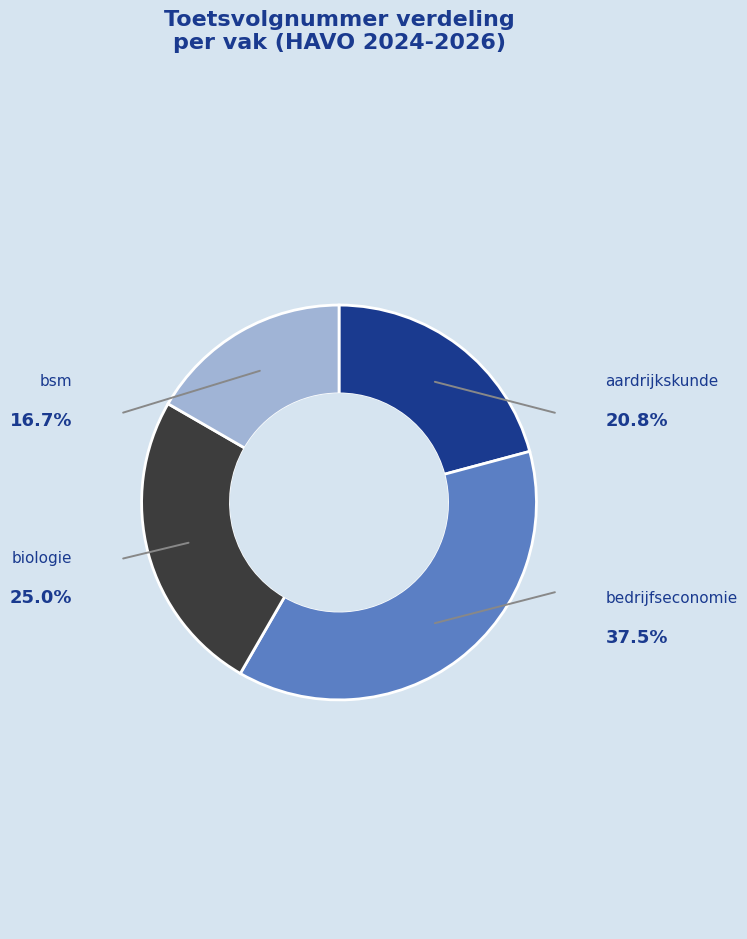

Rank the categories by value from highest to lowest.

bedrijfseconomie, biologie, aardrijkskunde, bsm